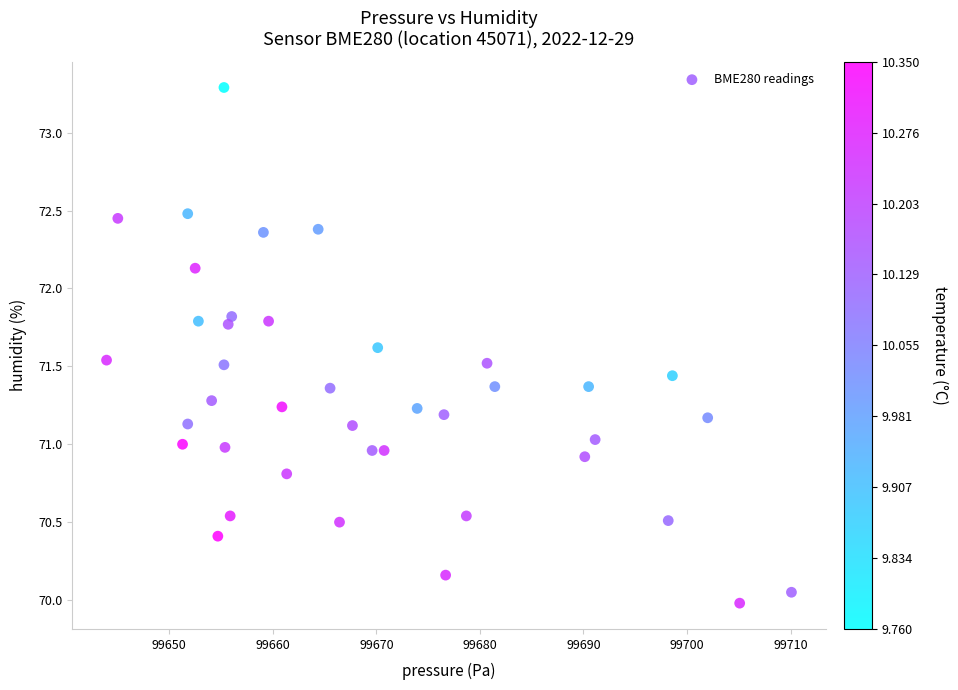

What is the range of X values (max minus min)?

66.1